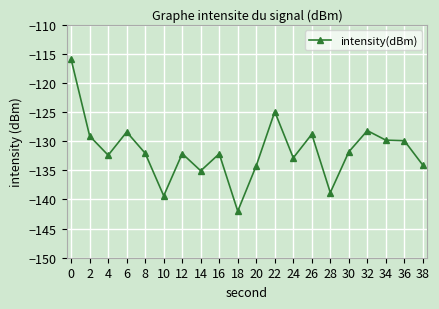

True or false: the data has more than 1 interior local peaks.

True